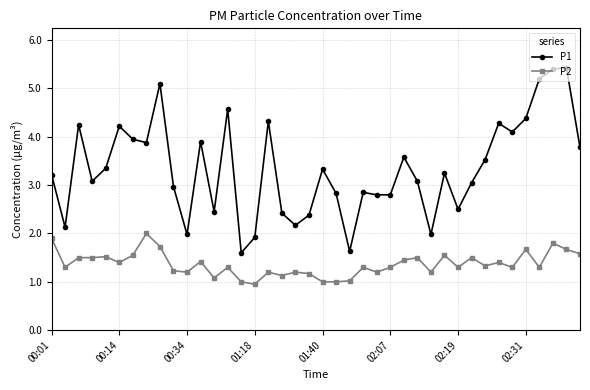

What is the value of the P1 point at the 4th from the left?

3.1